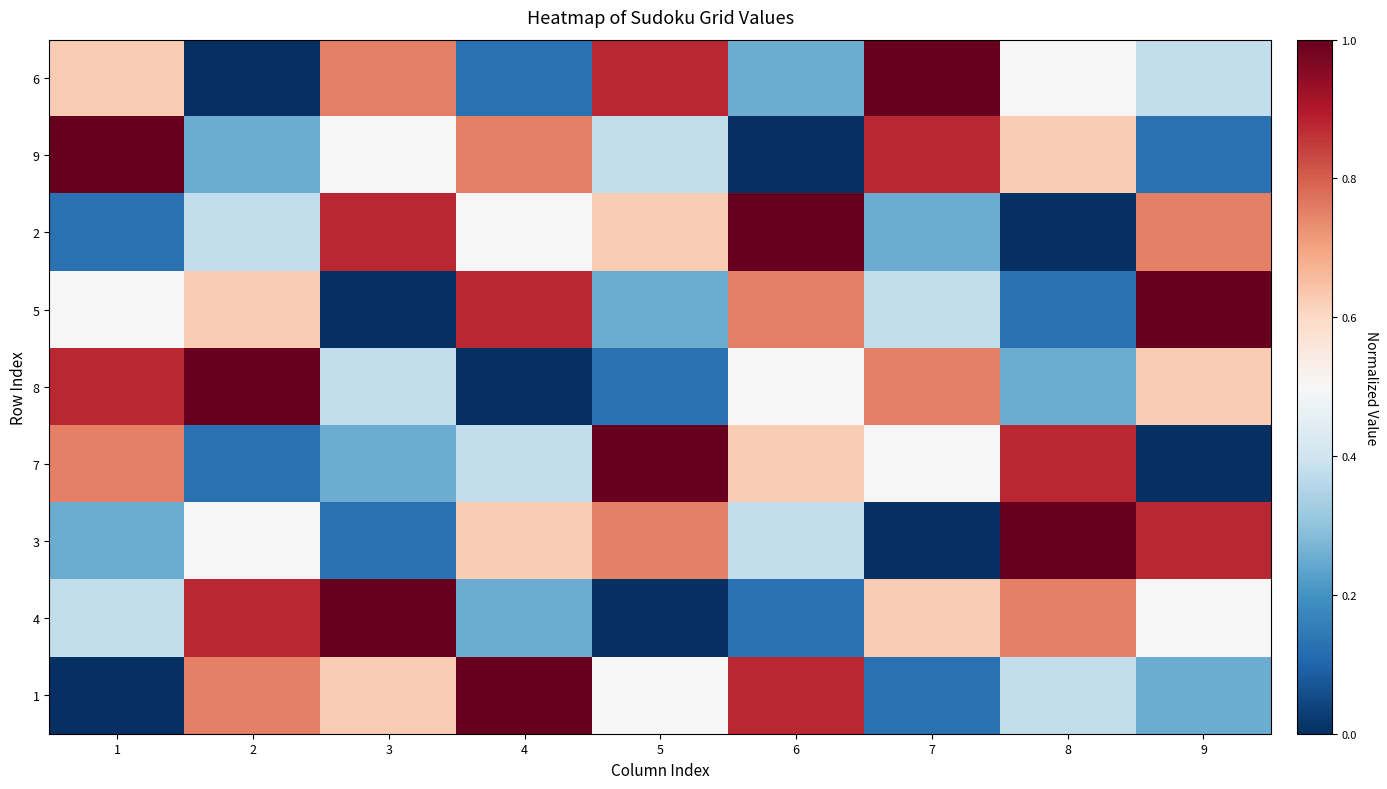

Reading left to right, transcribe all the data shown in this chart.

6: 1=0.6	2=0.0	3=0.8	4=0.1	5=0.9	6=0.2	7=1.0	8=0.5	9=0.4
9: 1=1.0	2=0.2	3=0.5	4=0.8	5=0.4	6=0.0	7=0.9	8=0.6	9=0.1
2: 1=0.1	2=0.4	3=0.9	4=0.5	5=0.6	6=1.0	7=0.2	8=0.0	9=0.8
5: 1=0.5	2=0.6	3=0.0	4=0.9	5=0.2	6=0.8	7=0.4	8=0.1	9=1.0
8: 1=0.9	2=1.0	3=0.4	4=0.0	5=0.1	6=0.5	7=0.8	8=0.2	9=0.6
7: 1=0.8	2=0.1	3=0.2	4=0.4	5=1.0	6=0.6	7=0.5	8=0.9	9=0.0
3: 1=0.2	2=0.5	3=0.1	4=0.6	5=0.8	6=0.4	7=0.0	8=1.0	9=0.9
4: 1=0.4	2=0.9	3=1.0	4=0.2	5=0.0	6=0.1	7=0.6	8=0.8	9=0.5
1: 1=0.0	2=0.8	3=0.6	4=1.0	5=0.5	6=0.9	7=0.1	8=0.4	9=0.2